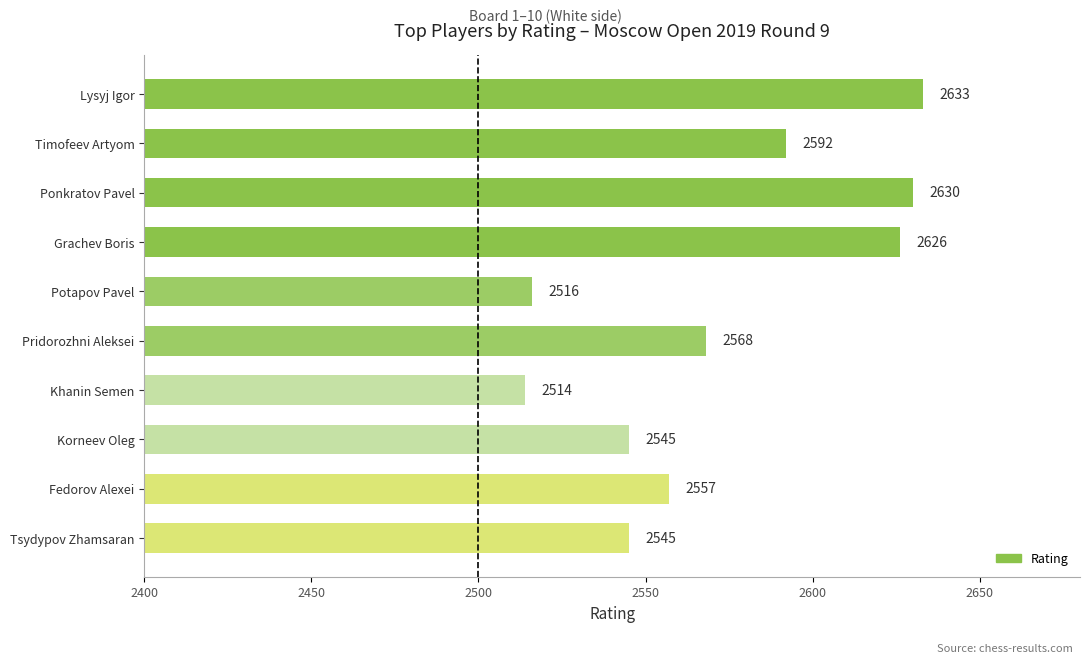

Reading bottom to top, extract all data points from this chart.

Tsydypov Zhamsaran=2545	Fedorov Alexei=2557	Korneev Oleg=2545	Khanin Semen=2514	Pridorozhni Aleksei=2568	Potapov Pavel=2516	Grachev Boris=2626	Ponkratov Pavel=2630	Timofeev Artyom=2592	Lysyj Igor=2633